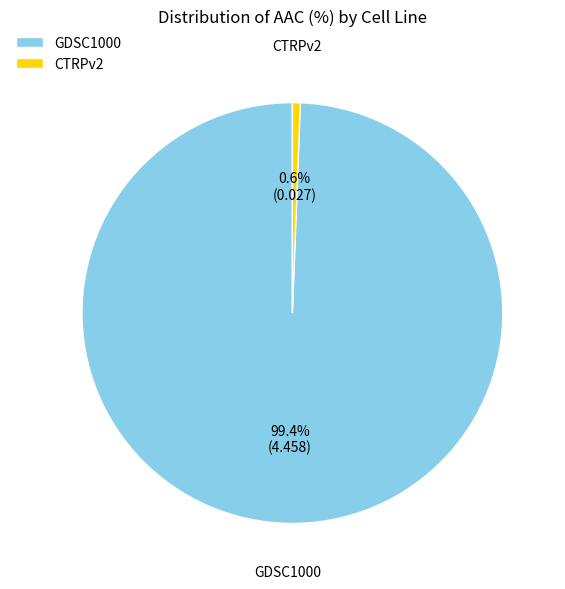

What is the largest slice in the pie chart?

GDSC1000